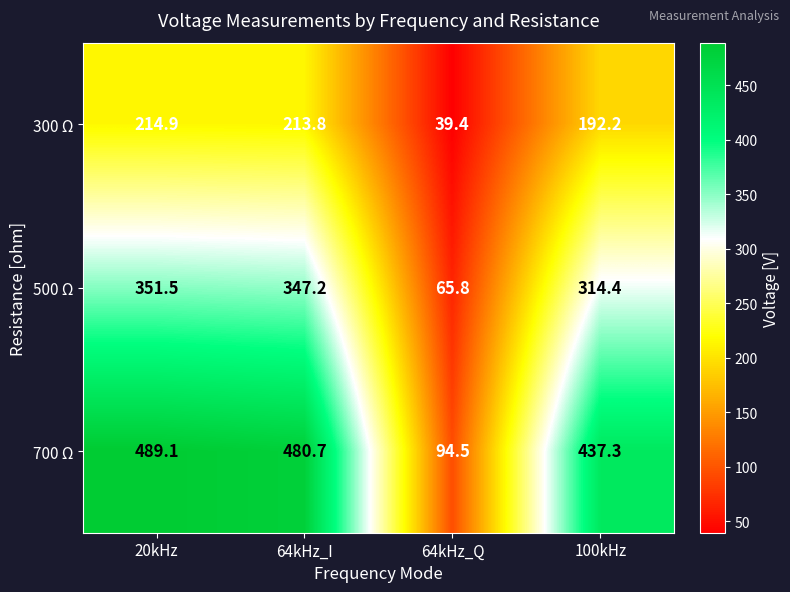

How many series are shown in this chart?

3